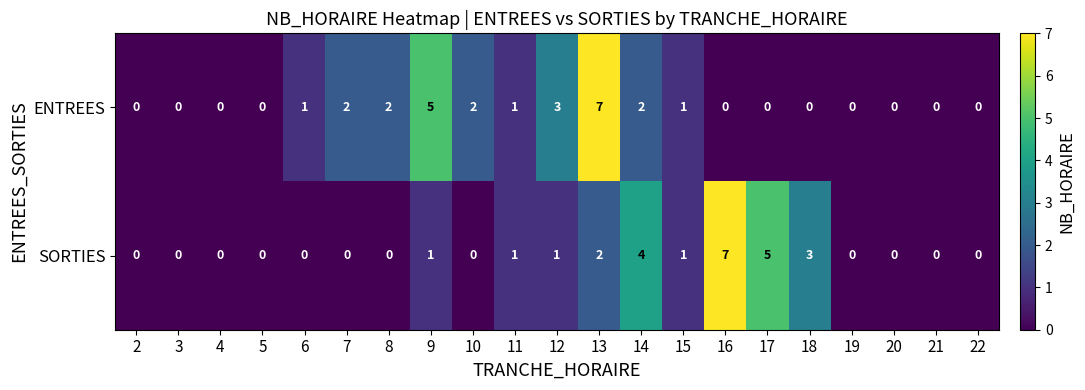

Count the SORTIES values in the range 0 to 1.

16